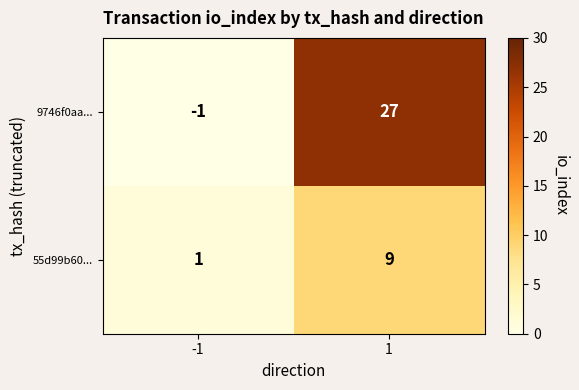

At how many categories does at least one series exceed 6?

1